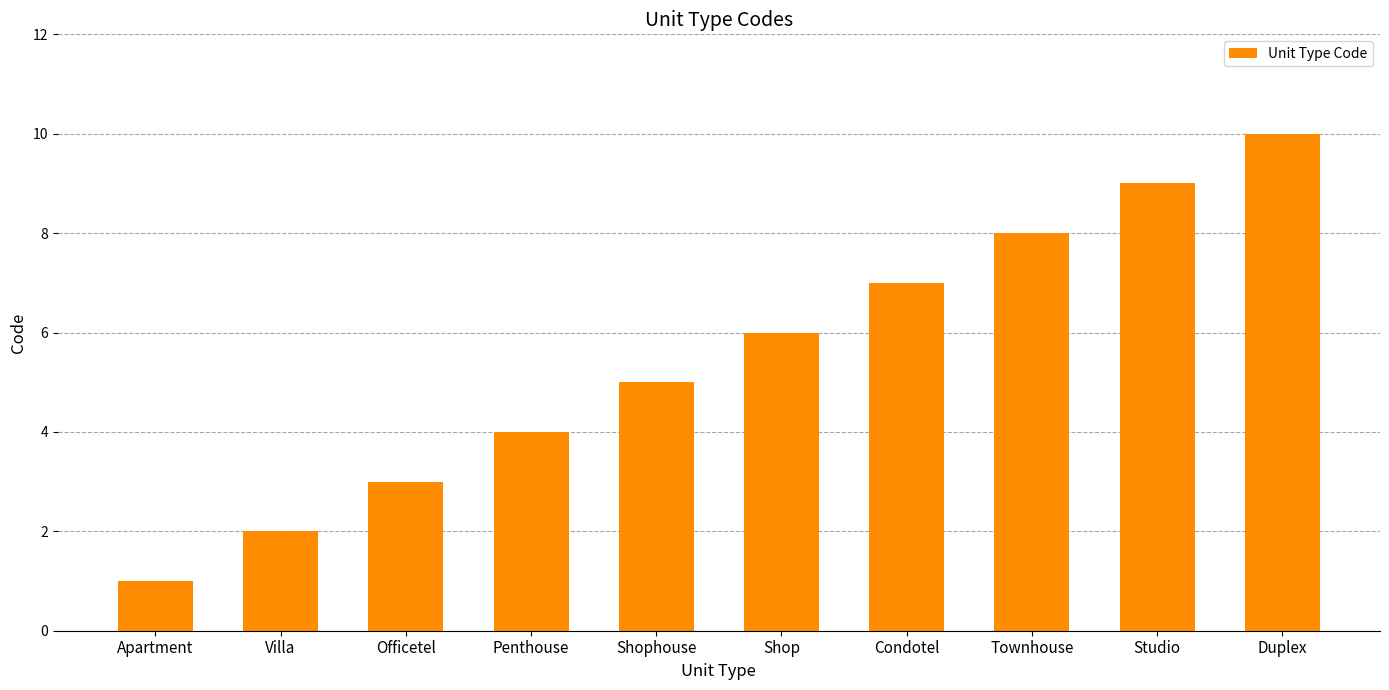

How many bars are there in total?

10